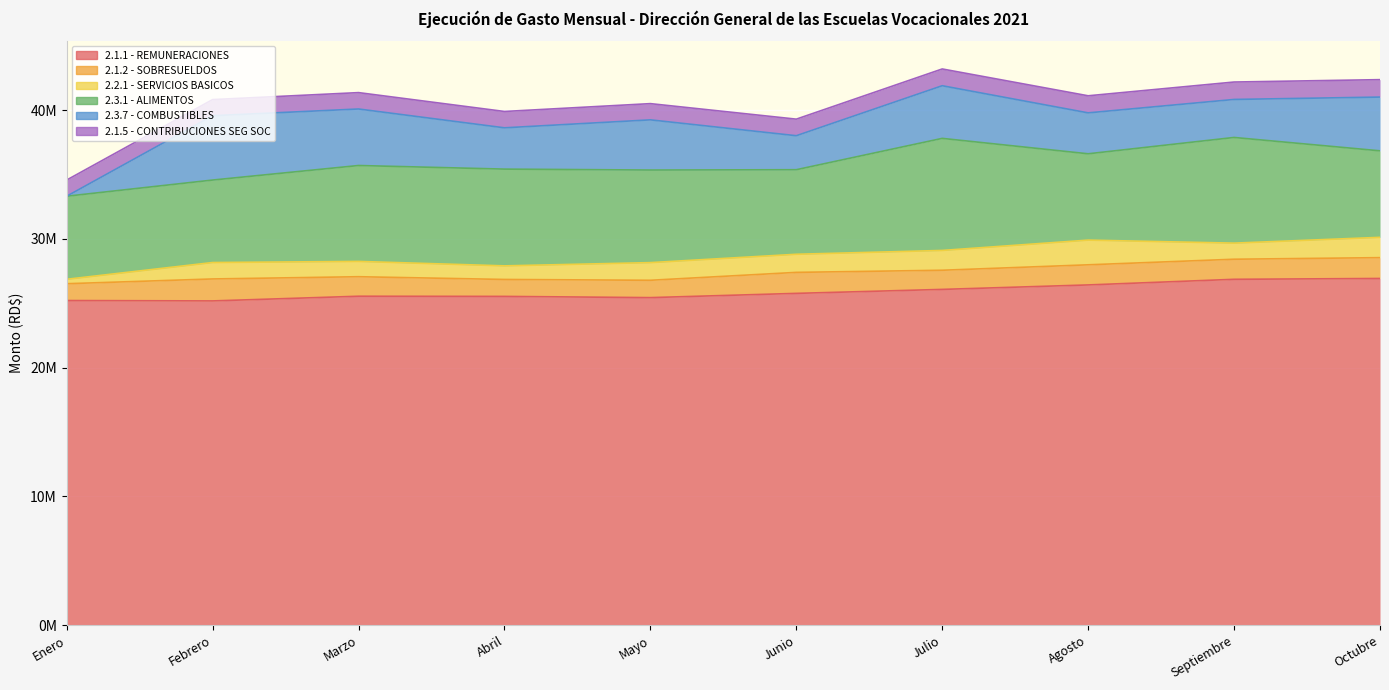

At which label does 2.1.1 - REMUNERACIONES reach its minimum?

Febrero